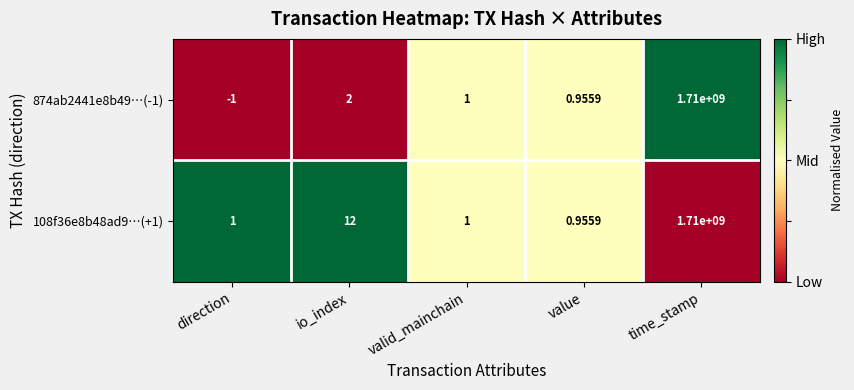

At which label is 108f36e8b48ad9…(+1) closest to 855000000?

io_index